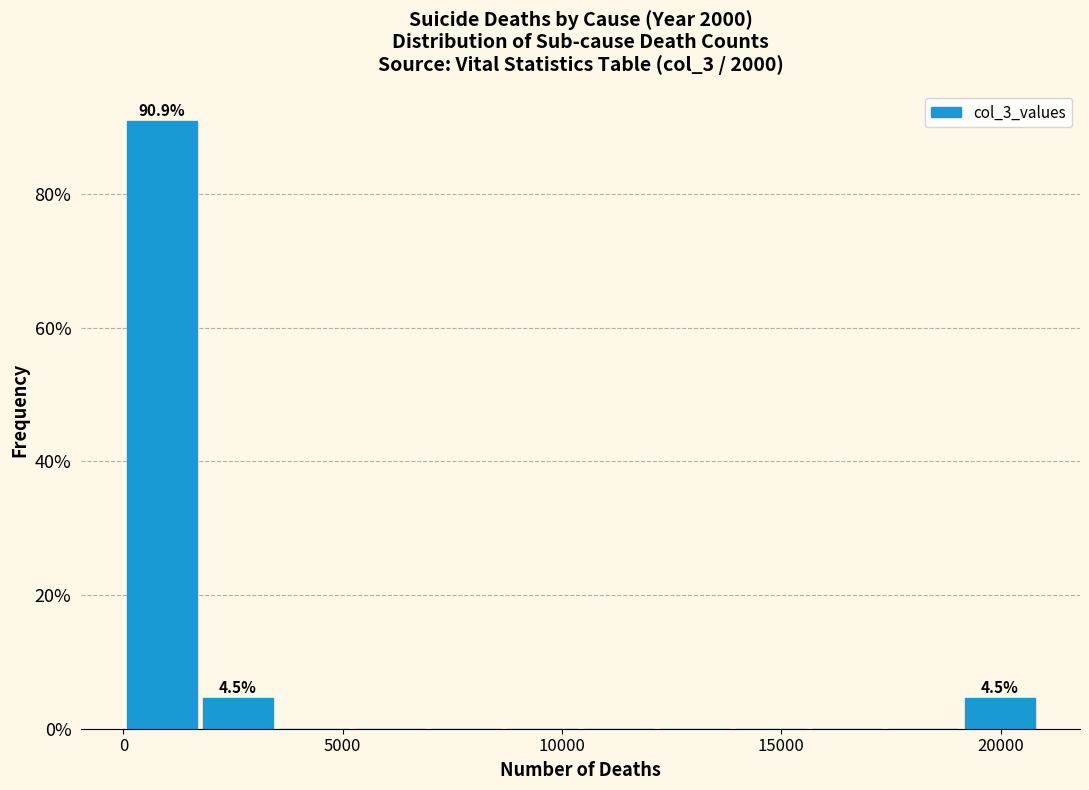

Around what value on the x-axis is the tallest bar? Give the approximate position of its centre, as read against the axis.

1000